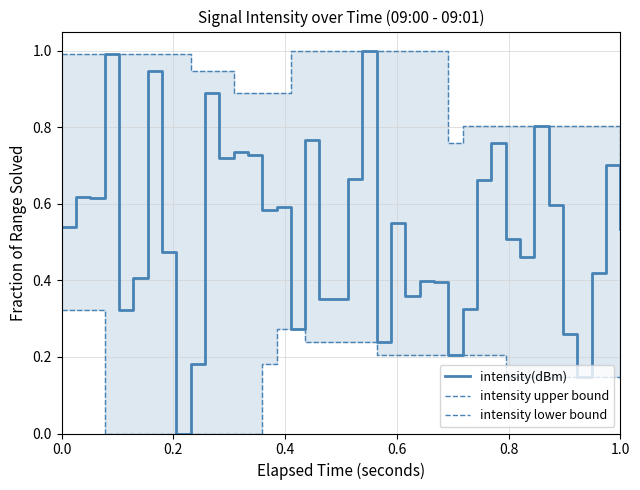

Reading right to left, what are all the values shown in this chart?

intensity(dBm): 0.5	0.7	0.4	0.1	0.3	0.6	0.8	0.5	0.5	0.8	0.7	0.3	0.2	0.4	0.4	0.4	0.6	0.2	1.0	0.7	0.4	0.4	0.8	0.3	0.6	0.6	0.7	0.7	0.7	0.9	0.2	0.0	0.5	0.9	0.4	0.3	1.0	0.6	0.6	0.5
intensity upper bound: 0.7	0.8	0.8	0.8	0.8	0.8	0.8	0.8	0.8	0.8	0.8	0.8	0.8	1.0	1.0	1.0	1.0	1.0	1.0	1.0	1.0	1.0	1.0	1.0	0.9	0.9	0.9	0.9	0.9	0.9	0.9	1.0	1.0	1.0	1.0	1.0	1.0	1.0	1.0	1.0
intensity lower bound: 0.1	0.1	0.1	0.1	0.1	0.1	0.1	0.1	0.1	0.2	0.2	0.2	0.2	0.2	0.2	0.2	0.2	0.2	0.2	0.2	0.2	0.2	0.2	0.3	0.3	0.2	0.0	0.0	0.0	0.0	0.0	0.0	0.0	0.0	0.0	0.0	0.0	0.3	0.3	0.3